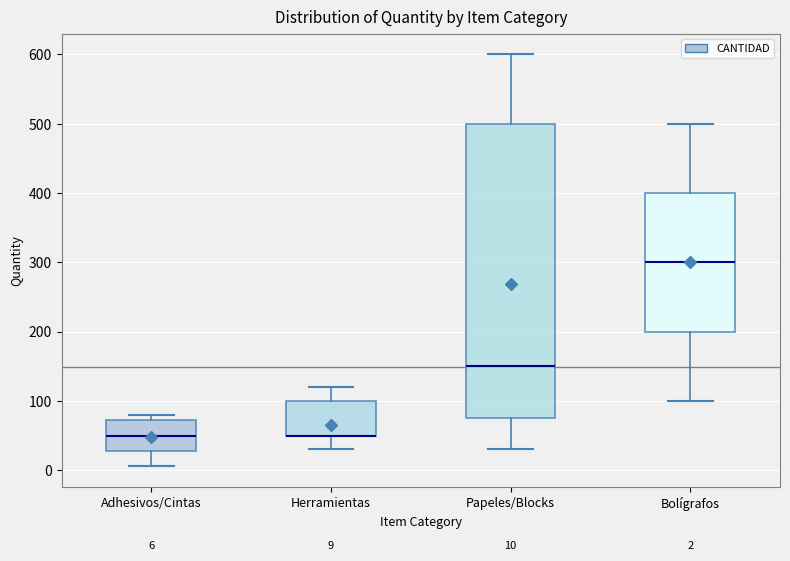

Which box is the tallest, from its lower edge to its upper edge?

Papeles/Blocks